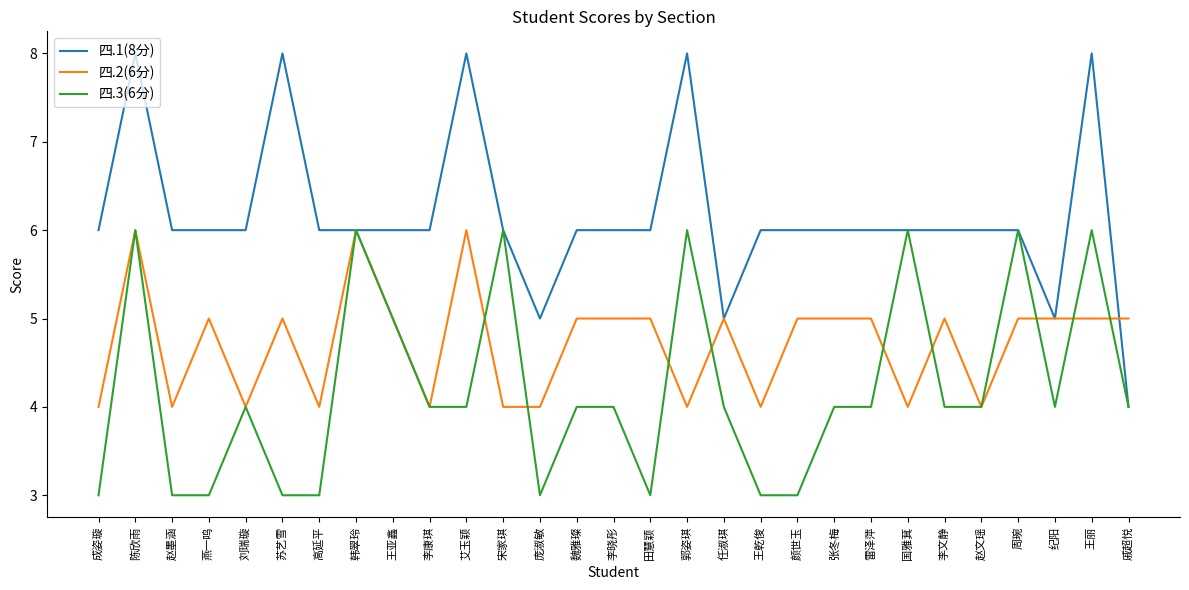

Rank the series at 庞淑敏 from lowest to highest value.

四.3(6分), 四.2(6分), 四.1(8分)